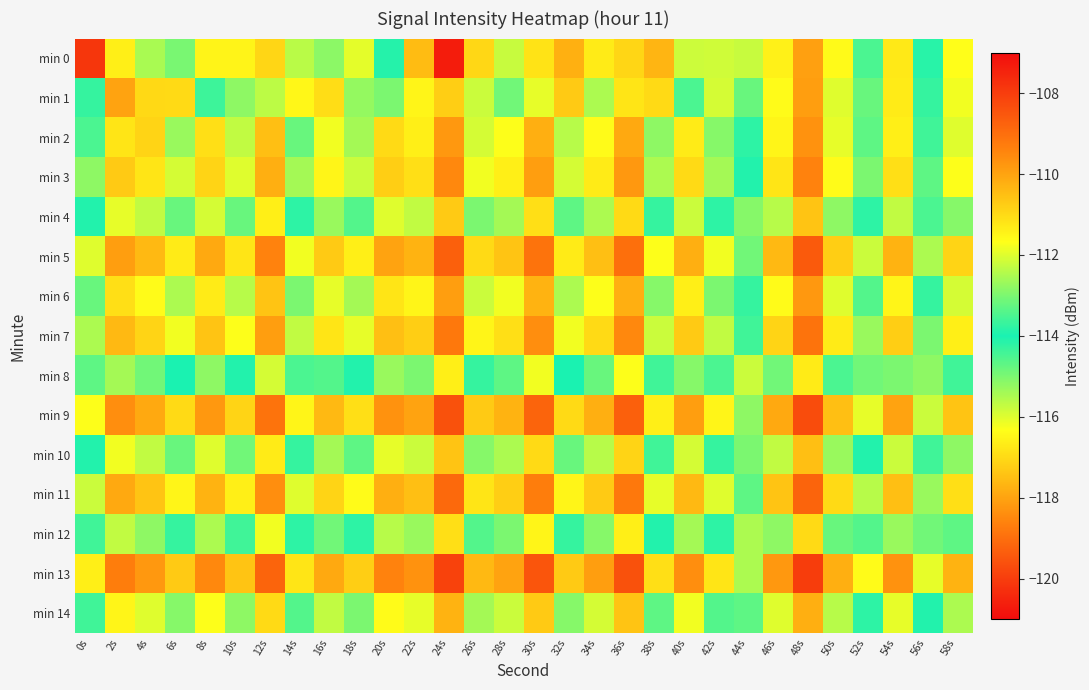

Between 36s and 22s, which is larger?

36s